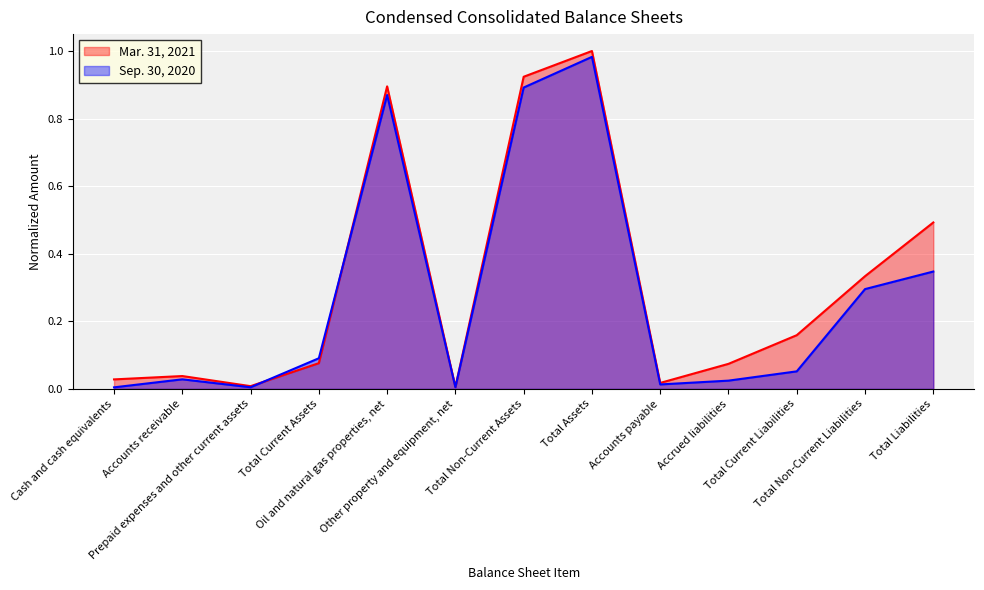

What is the approximate value of Mar. 31, 2021 at Total Non-Current Assets?

0.9